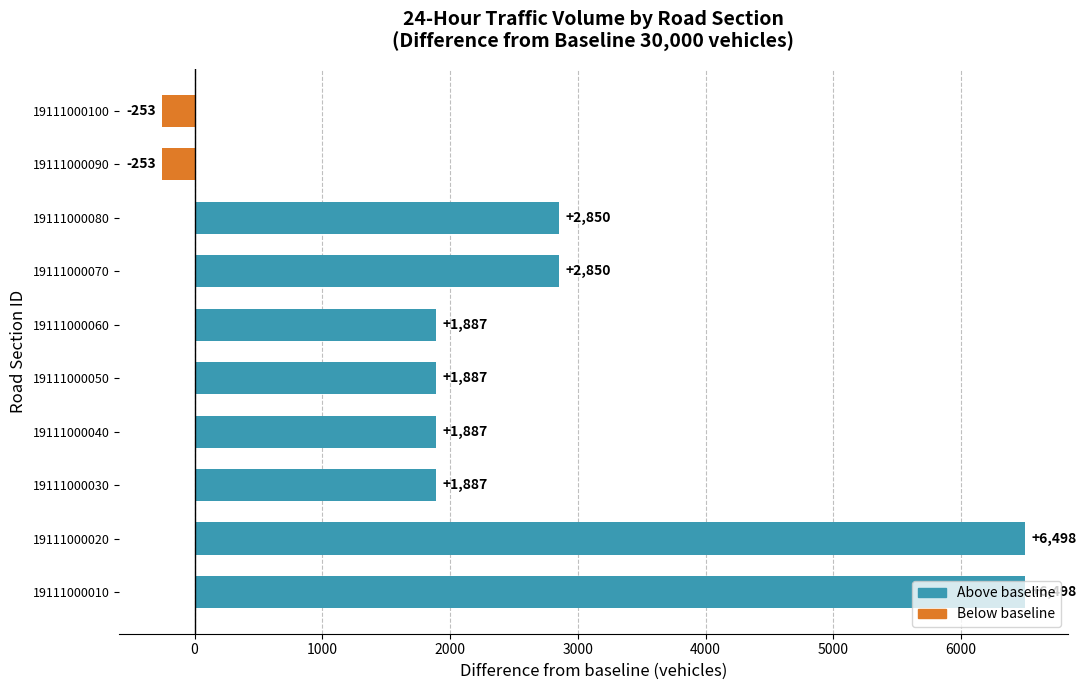

True or false: the data shows 753 at 19111000060.

False